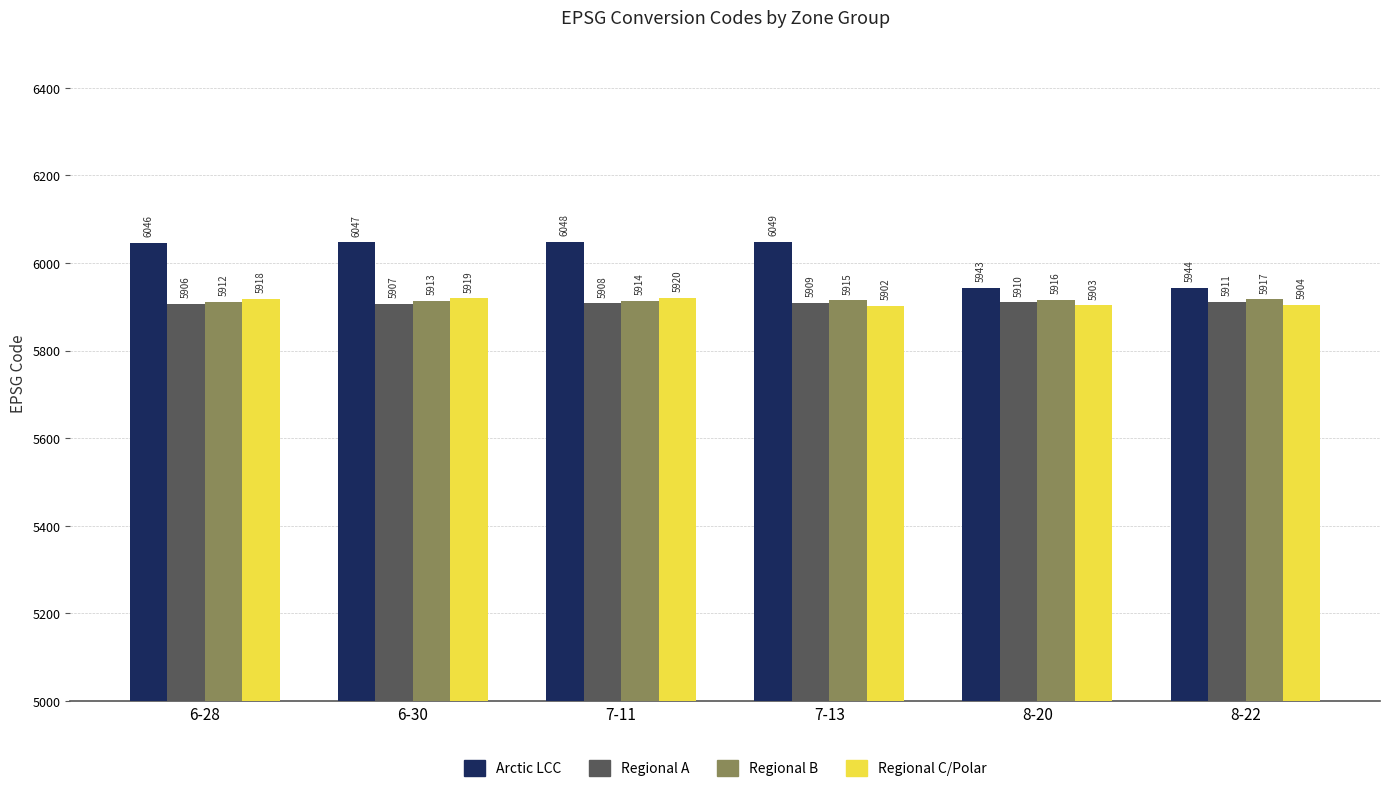

At which label does Regional C/Polar reach its minimum?

7-13